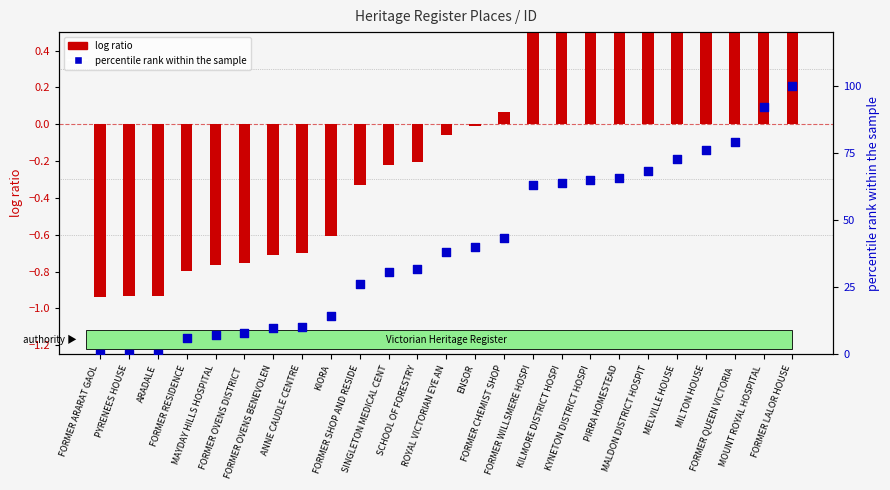

At how many categories does at least one series exceed 76?

4